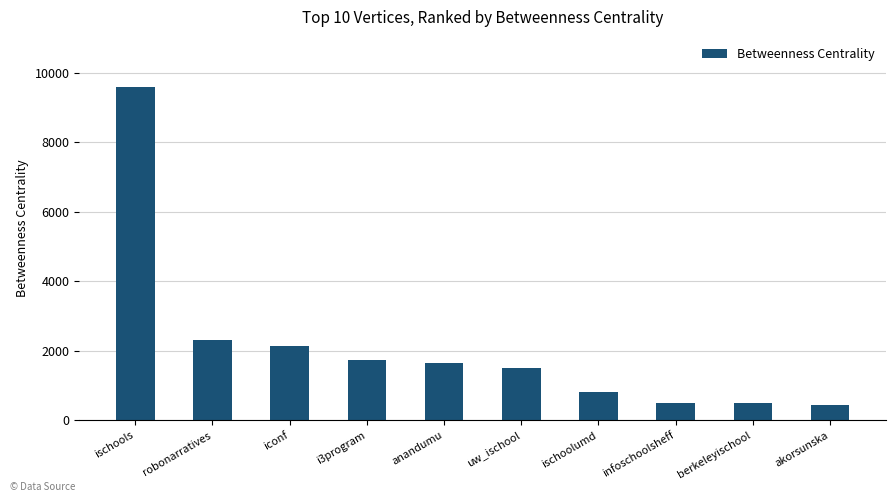

The chart shows a value of 373.6 at ischoolumd. True or false?

False